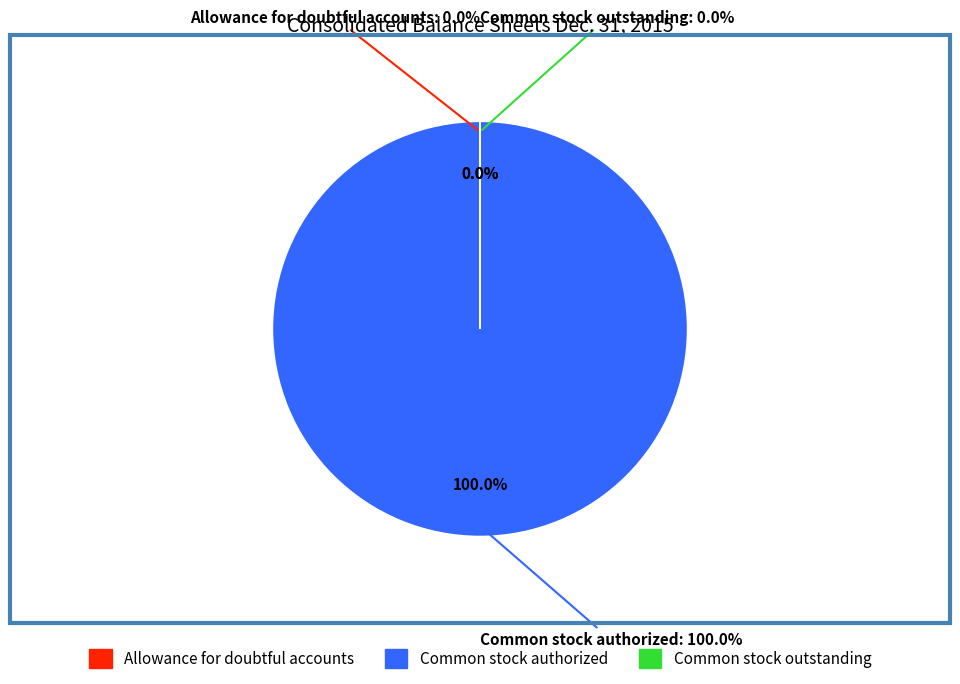

Does any single category account for the majority?

Yes